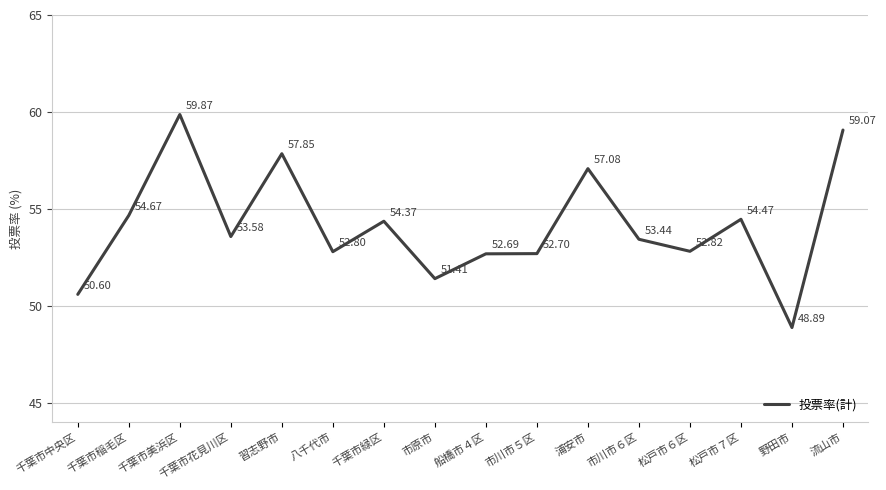

Rank the categories by value from highest to lowest.

千葉市美浜区, 流山市, 習志野市, 浦安市, 千葉市稲毛区, 松戸市７区, 千葉市緑区, 千葉市花見川区, 市川市６区, 松戸市６区, 八千代市, 市川市５区, 船橋市４区, 市原市, 千葉市中央区, 野田市